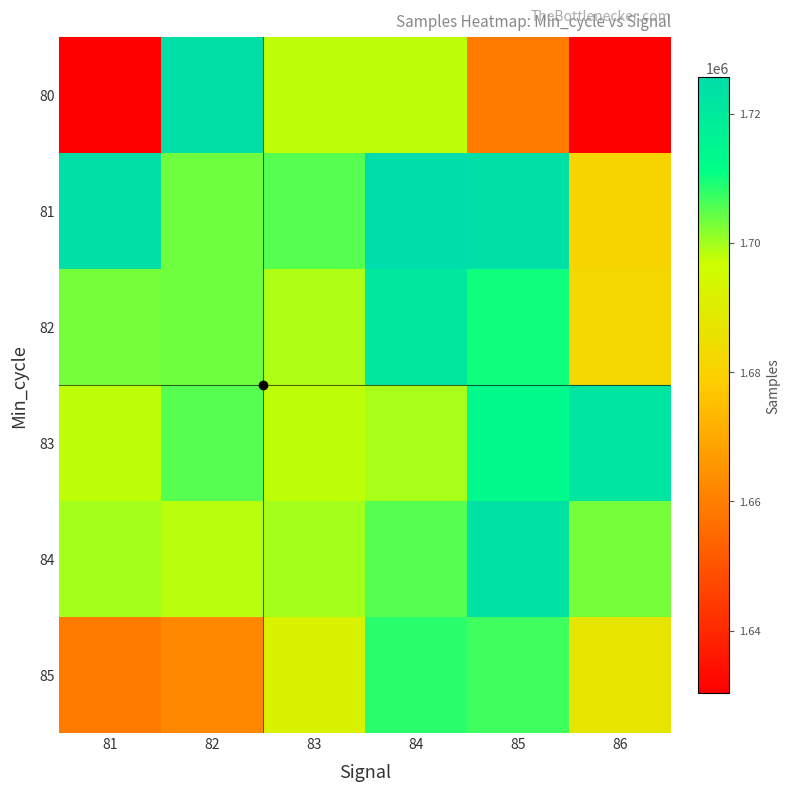

Between 81 and 85, which is larger?

85